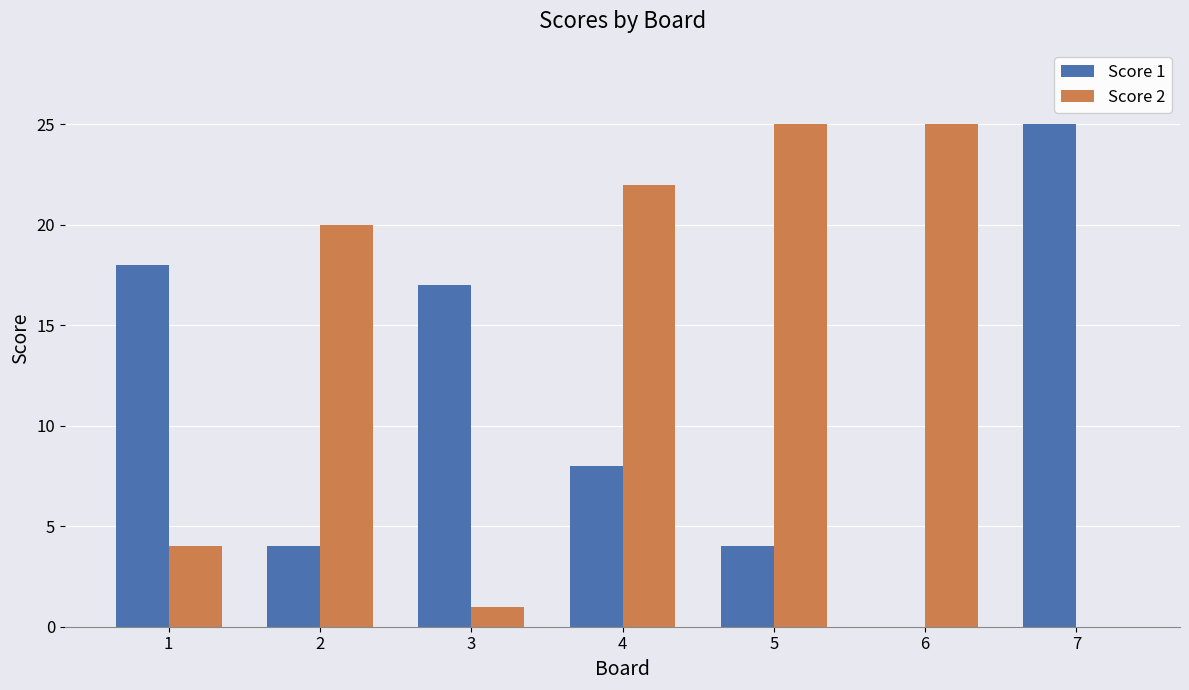

Which series has the largest total across all categories?

Score 2